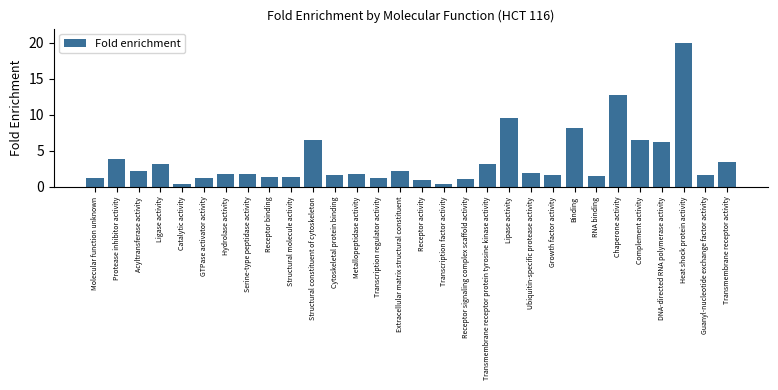

Which has a higher value, Lipase activity or Guanyl-nucleotide exchange factor activity?

Lipase activity